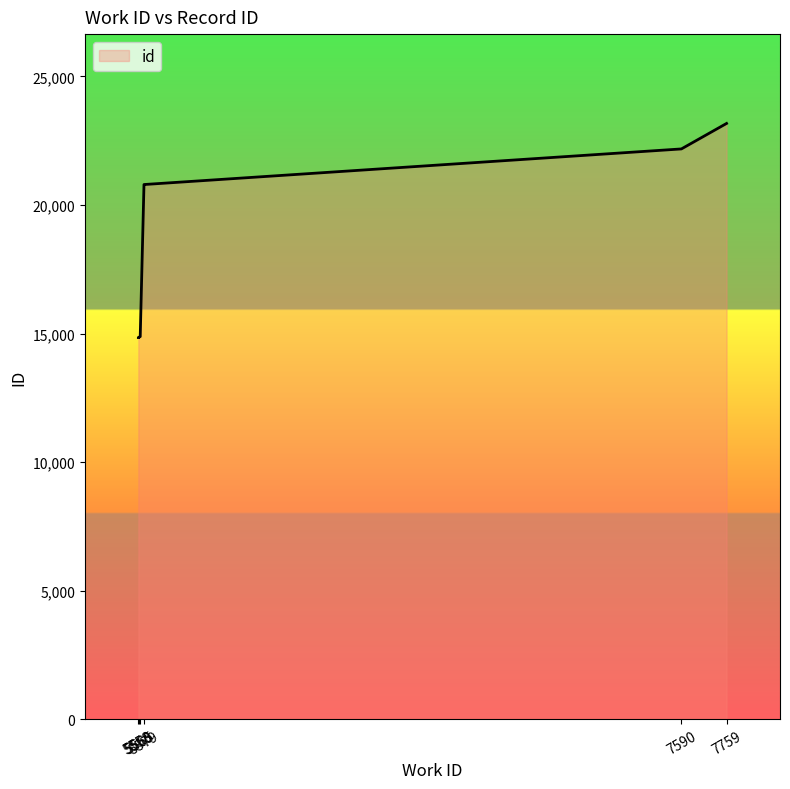

Rank the categories by value from lowest to highest.

5558, 5558, 5560, 5565, 5579, 5579, 5579, 5579, 7590, 7759